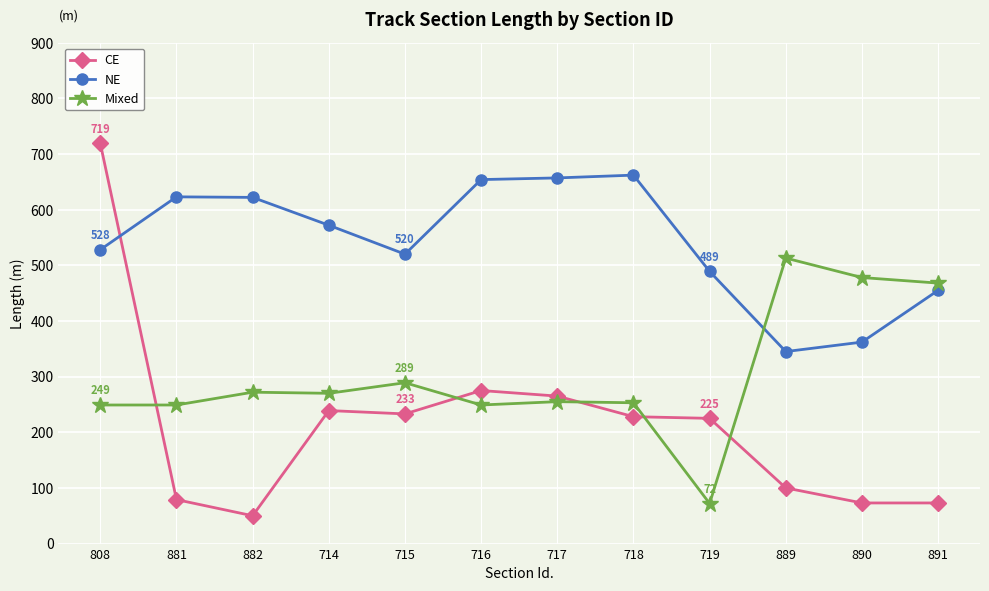

What value does the CE series have at 891, to the nearest 50?

50